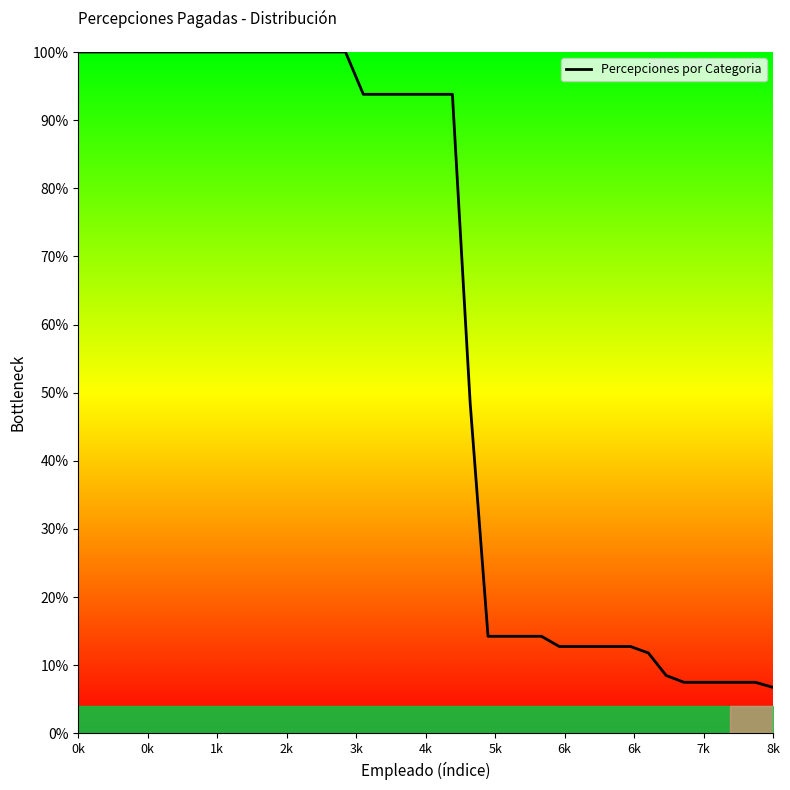

What is the difference between the maximum and minimum values?

93.2